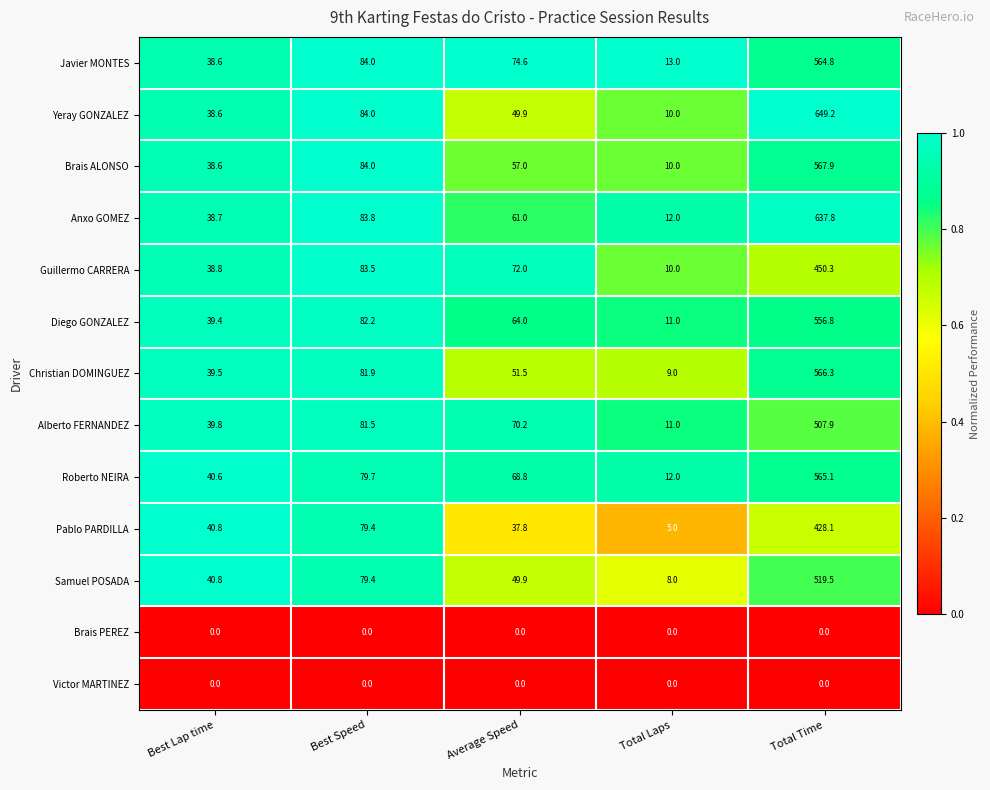

At how many categories does at least one series exceed 0?

5